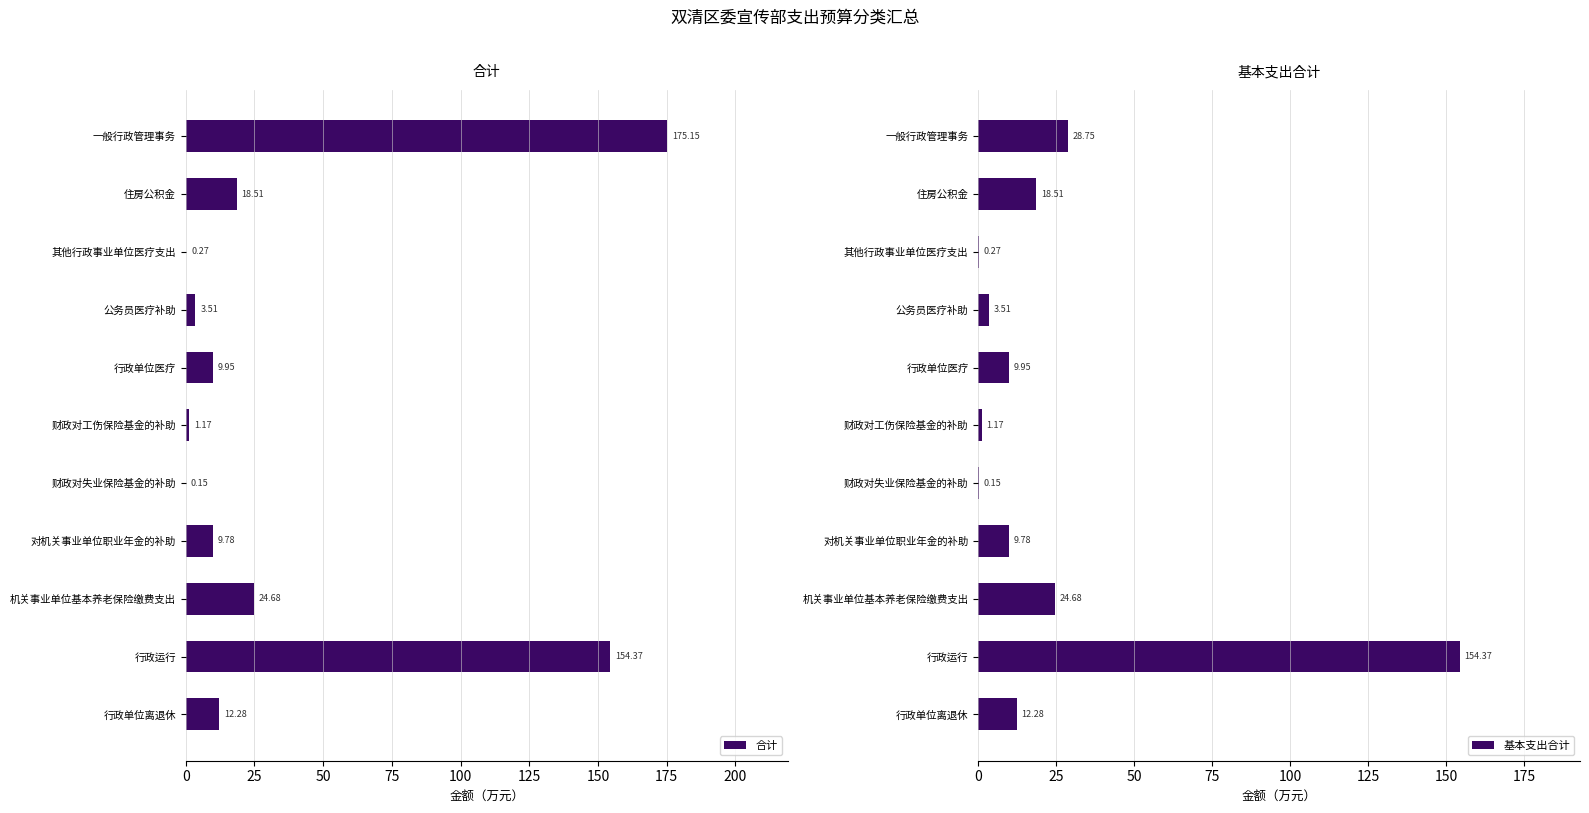

The value of 基本支出合计 at 住房公积金 is 18.5. True or false?

True